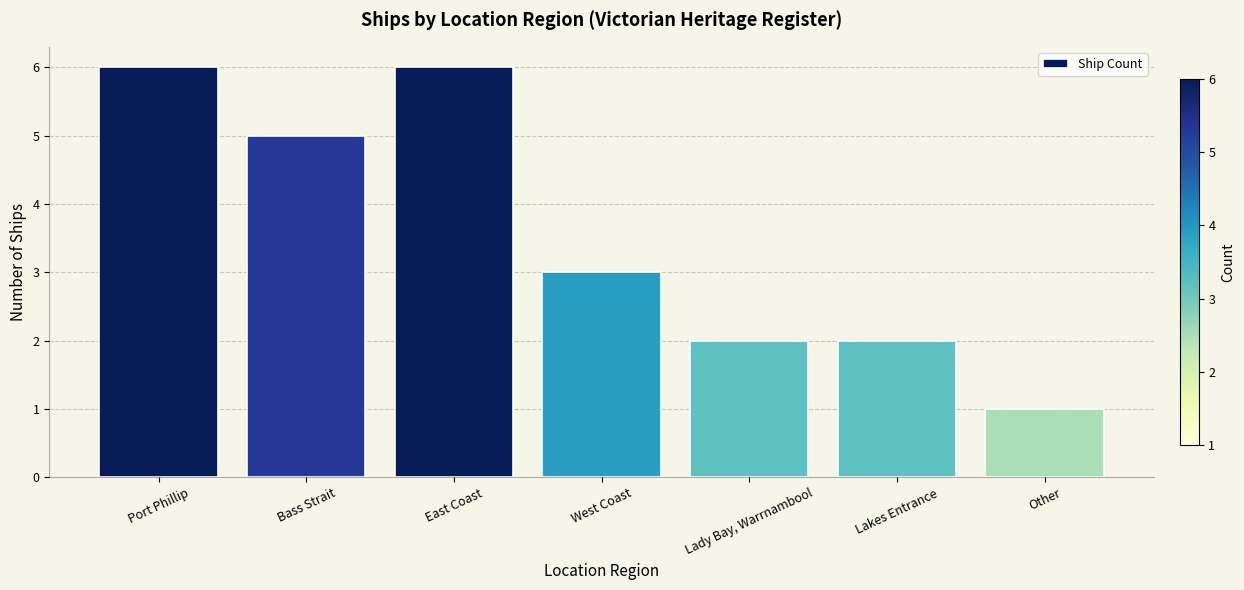

Count the number of categories in the chart.

7